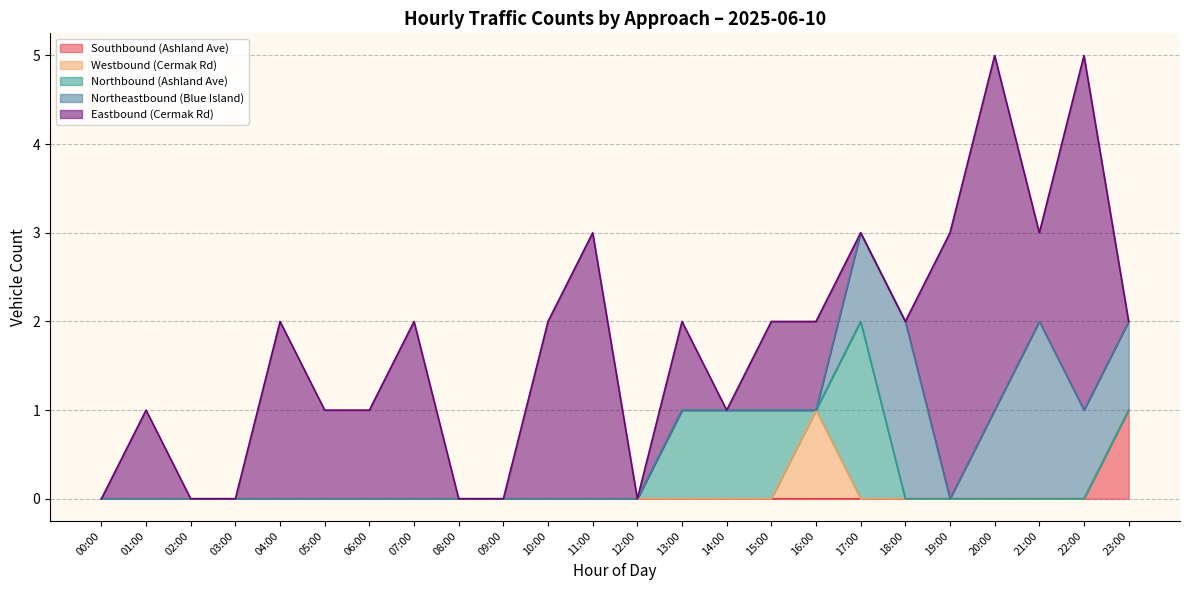

How many lines are shown in the chart?

5